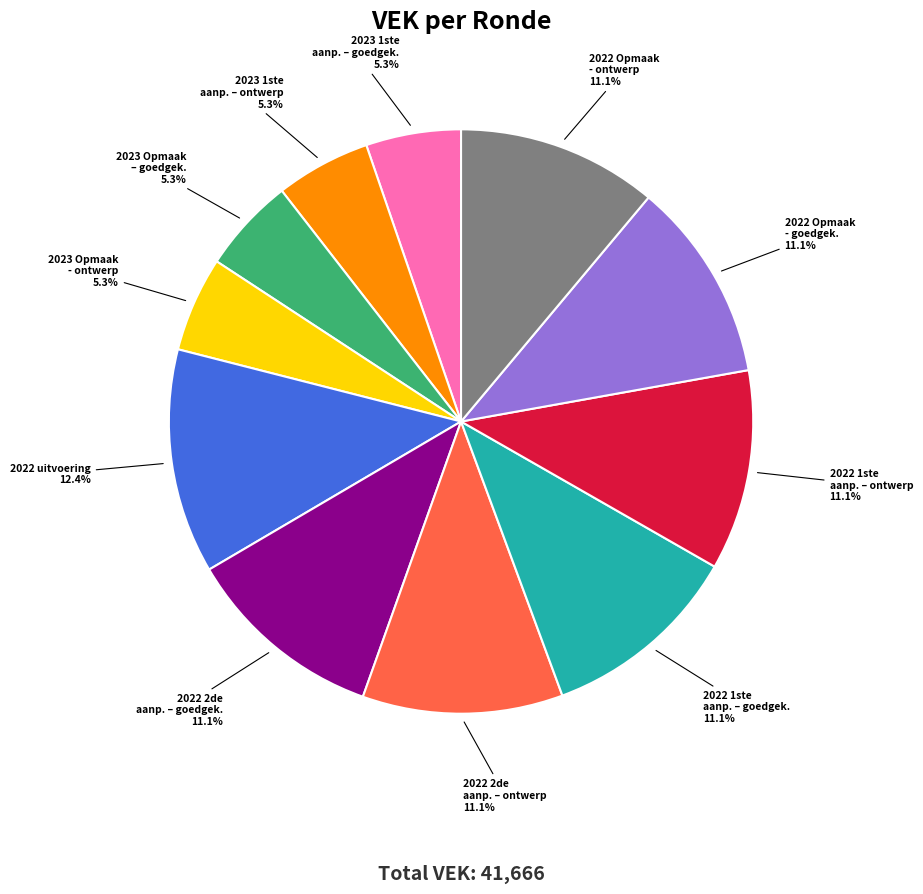

Which category has the biggest portion of the pie?

2022 uitvoering